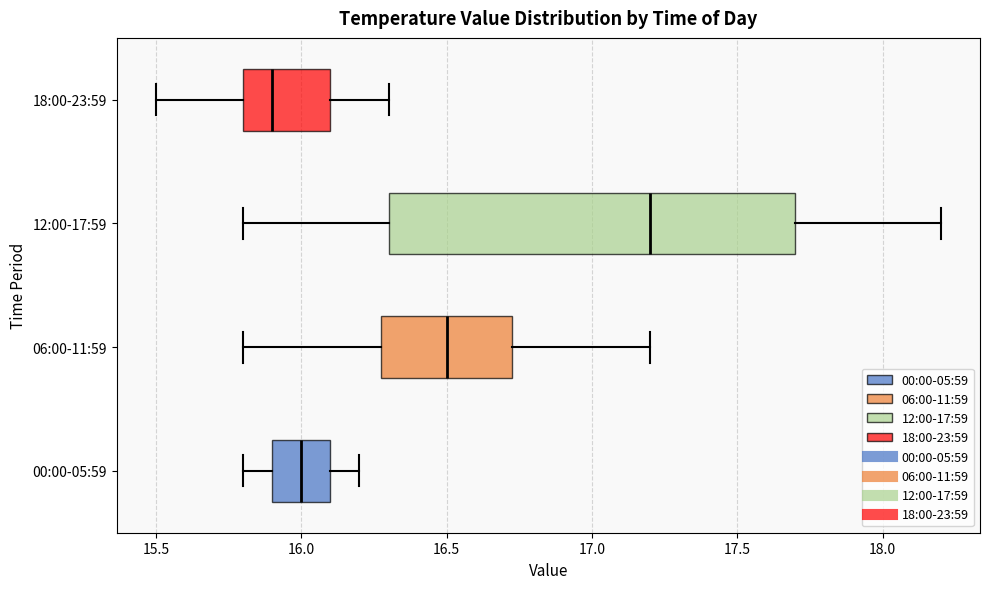

Which box has the furthest to the right median line?

12:00-17:59